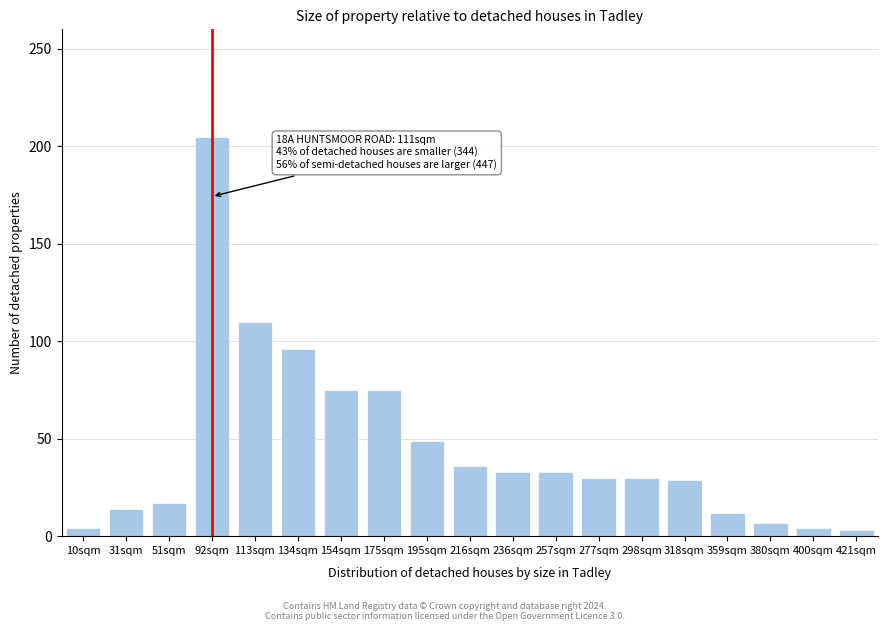

What is the sum of the values at 318sqm and 298sqm?

59